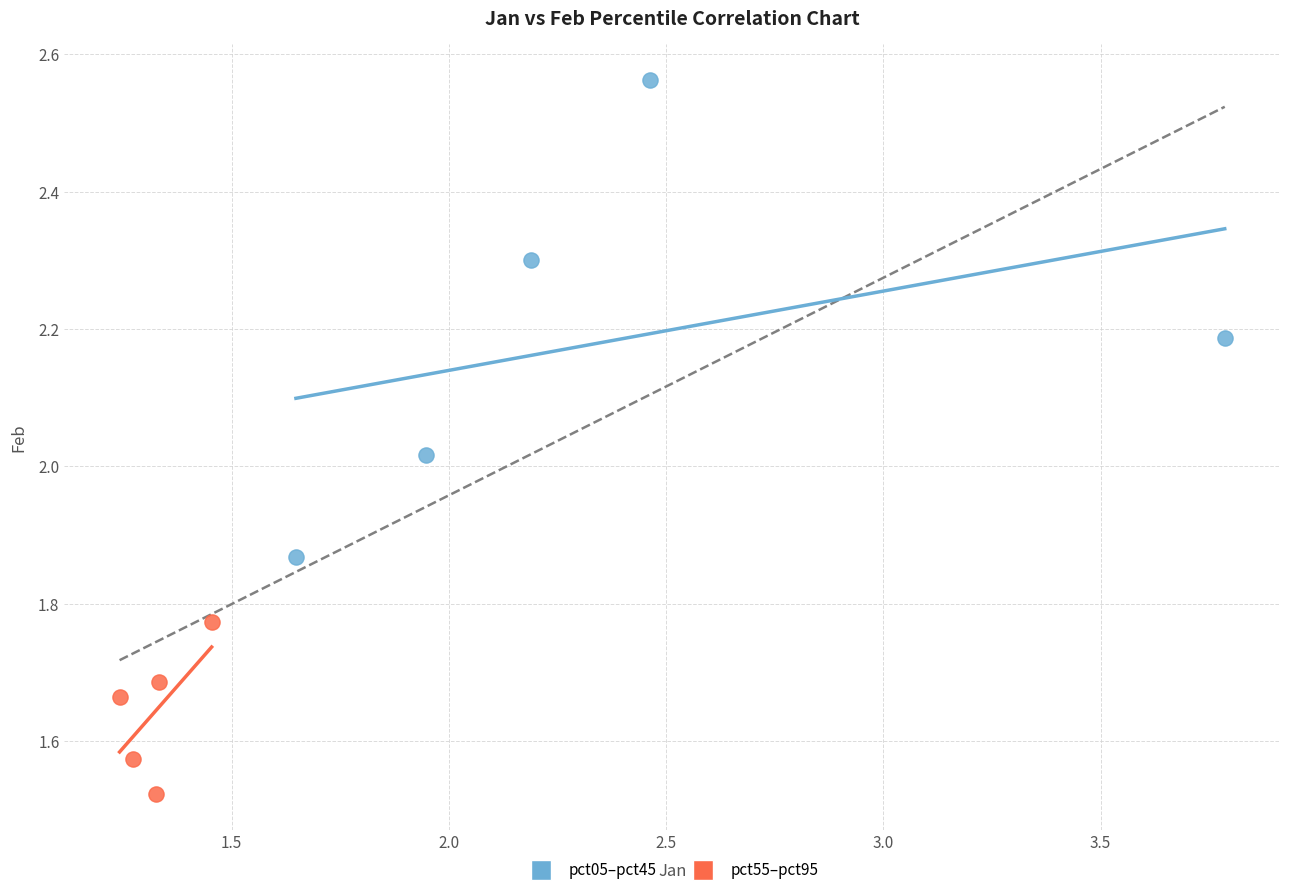

Which series reaches the minimum Y coordinate?

pct55–pct95